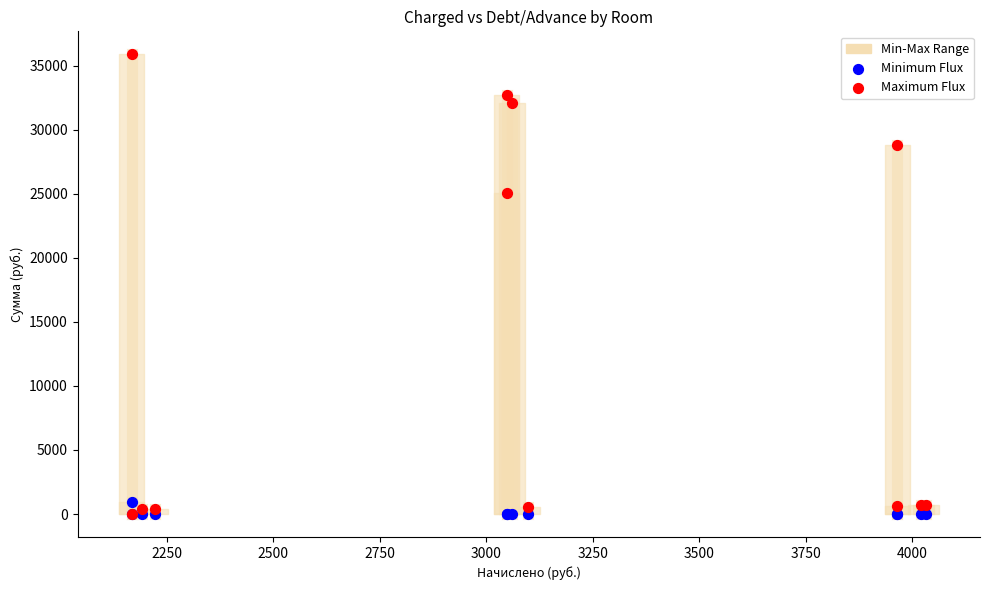

In the Maximum Flux series, what Y value is closest to 17940?

25052.9